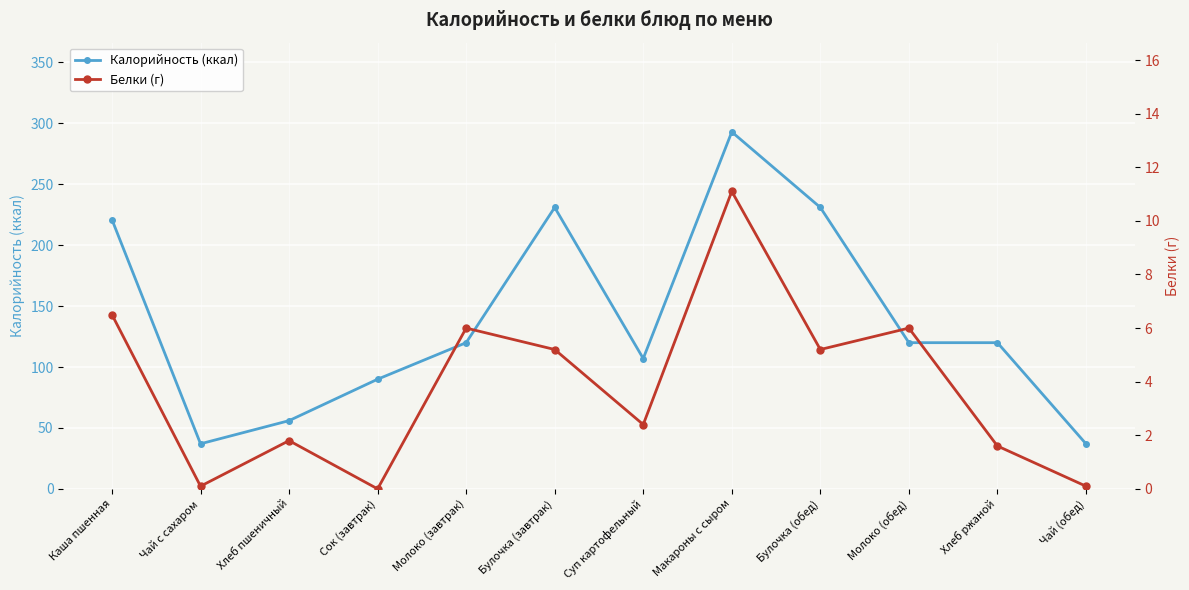

How many categories are shown in the chart?

12